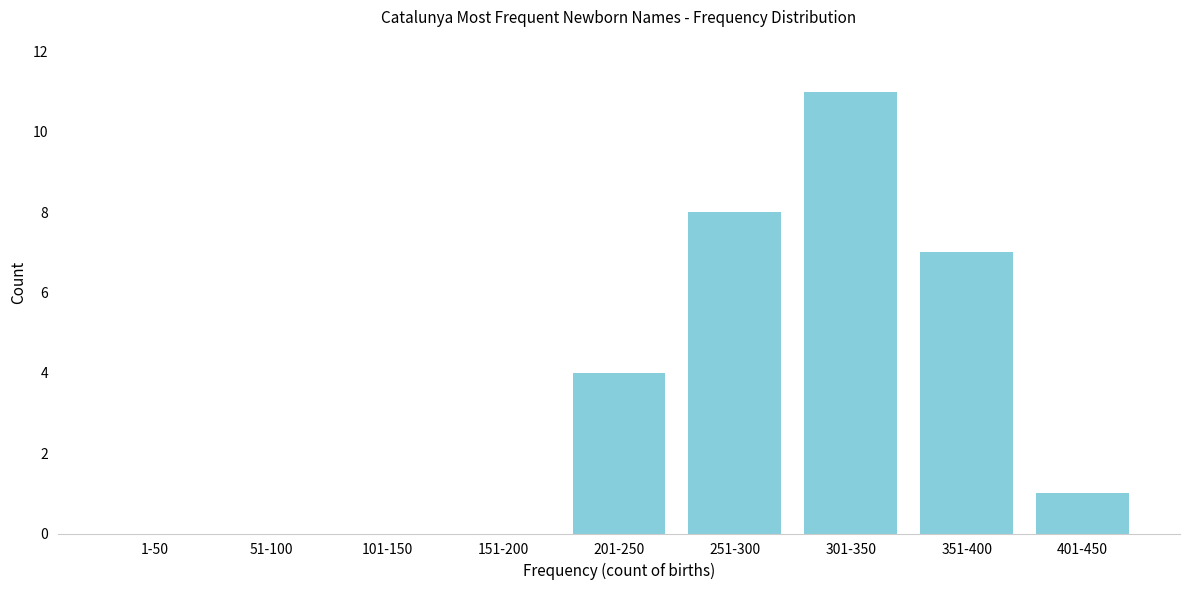

Reading left to right, list all the values displayed in this chart.

1-50=0	51-100=0	101-150=0	151-200=0	201-250=4	251-300=8	301-350=11	351-400=7	401-450=1